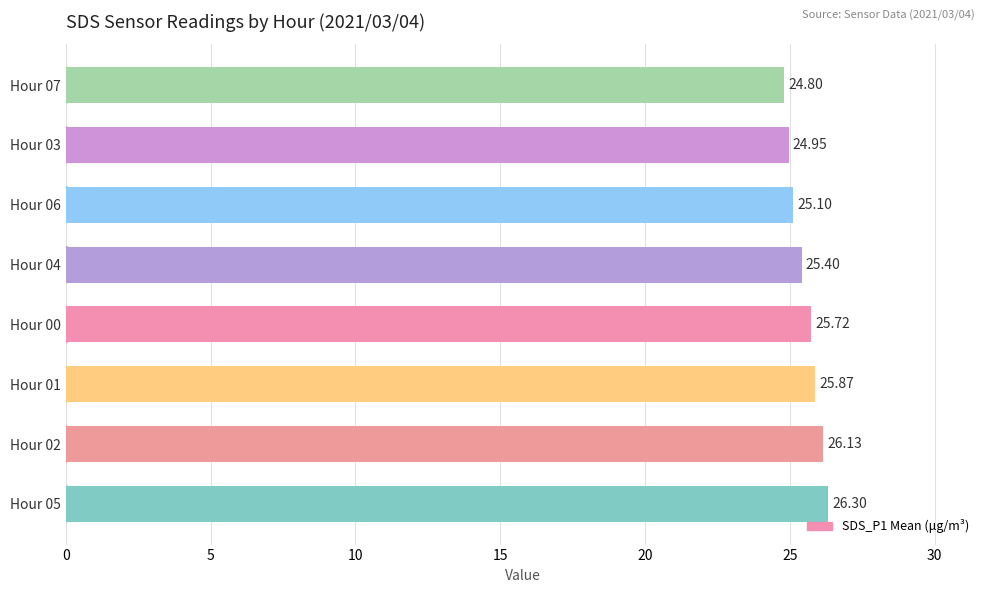

Between Hour 04 and Hour 03, which is larger?

Hour 04